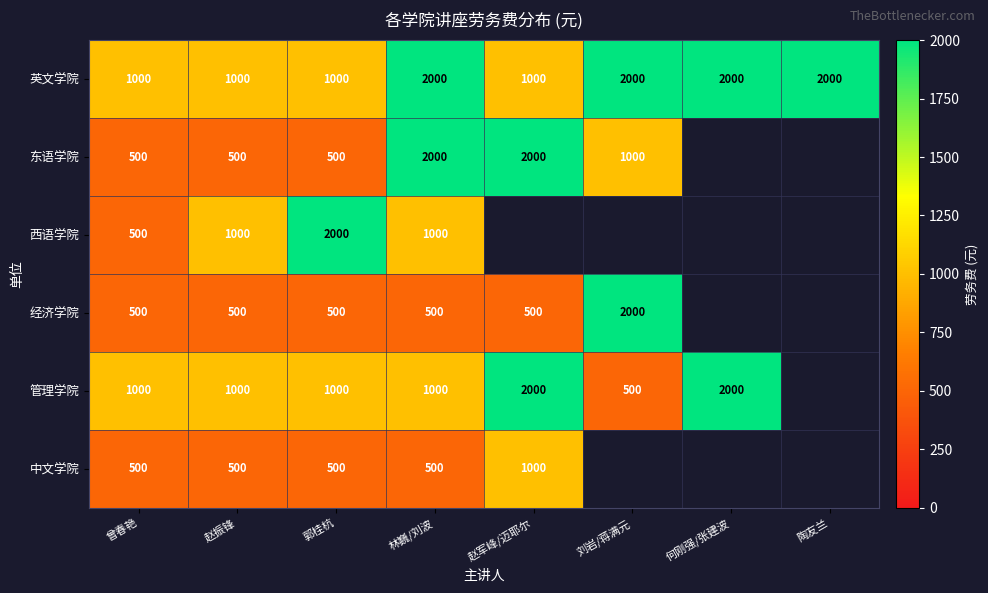

What is the highest value of the 管理学院 series?

2000.0